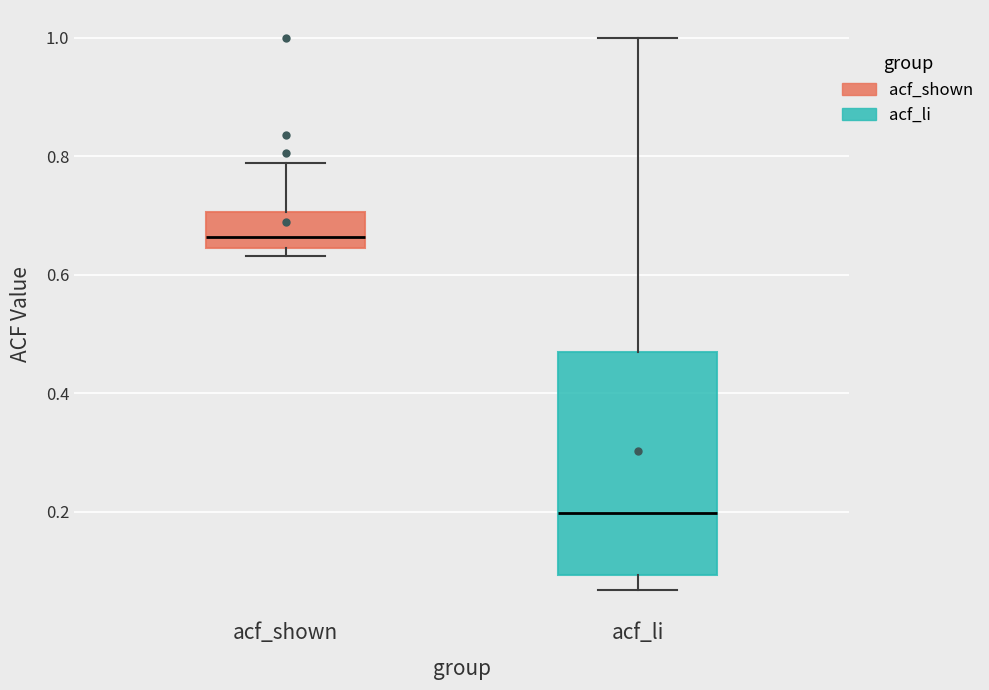

Where is the lower edge of the box for acf_shown on the y-axis? The values are not printed on the chart, so give them approximately, as read against the axis.

0.64